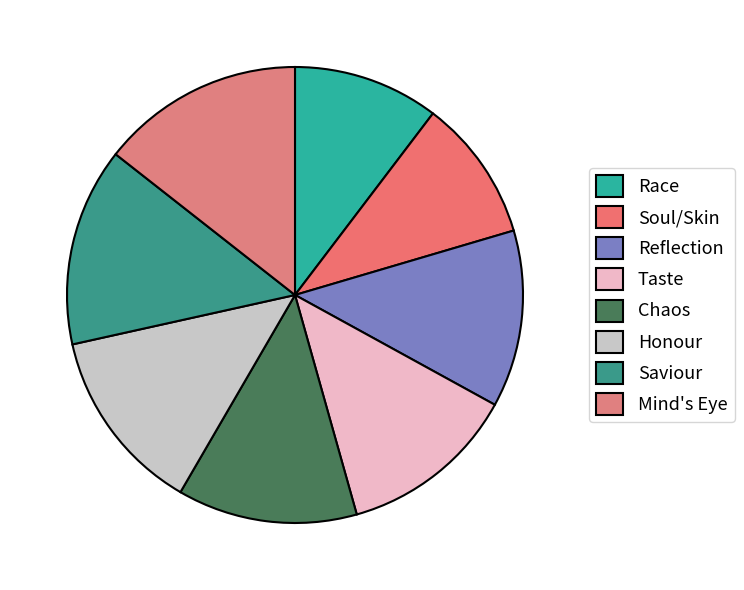

To the nearest percent, what portion does Soul/Skin represent?

10%